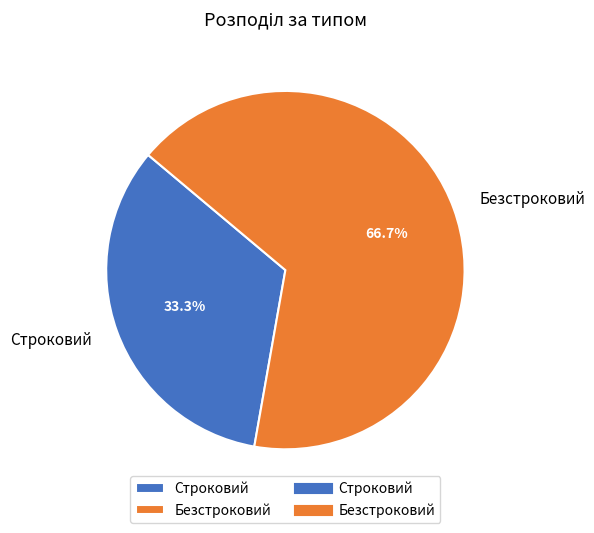

True or false: Строковий accounts for 33% of the total.

True